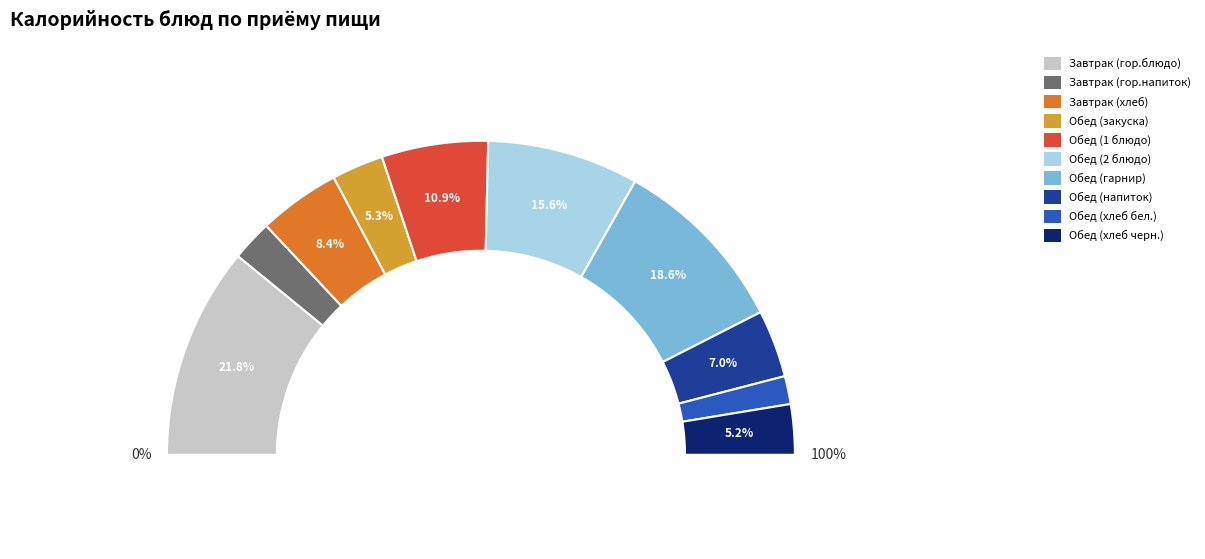

To the nearest percent, what is the combined percentage of Обед (хлеб бел.) and Обед (гарнир)?

22%